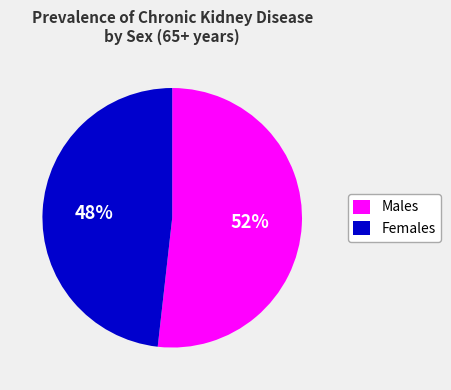

How many slices are in this pie chart?

2